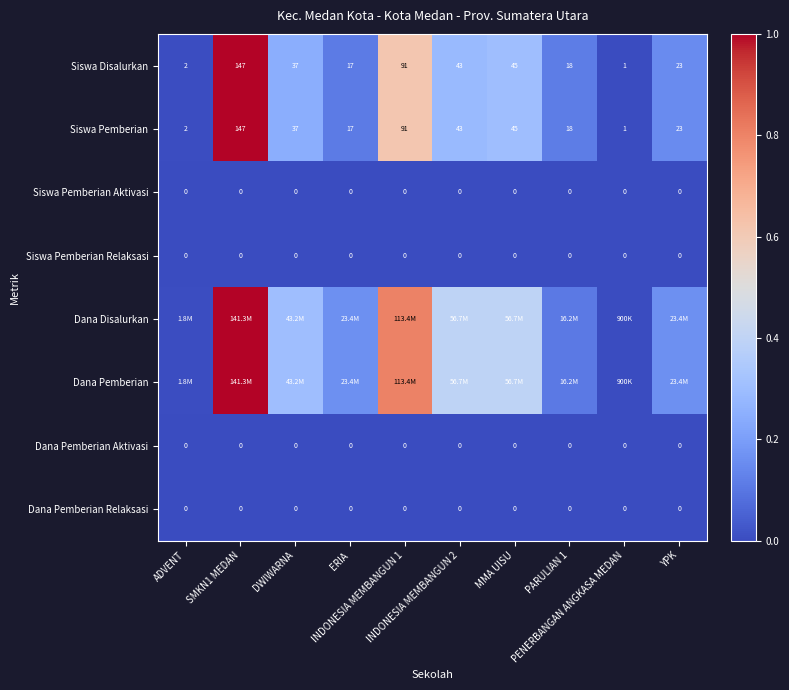

The Dana Pemberian series shows 0.2 at YPK. True or false?

False